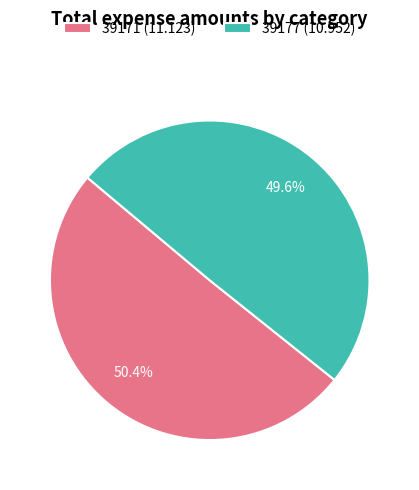

To the nearest percent, what is the combined percentage of 39171 and 39177?

100%